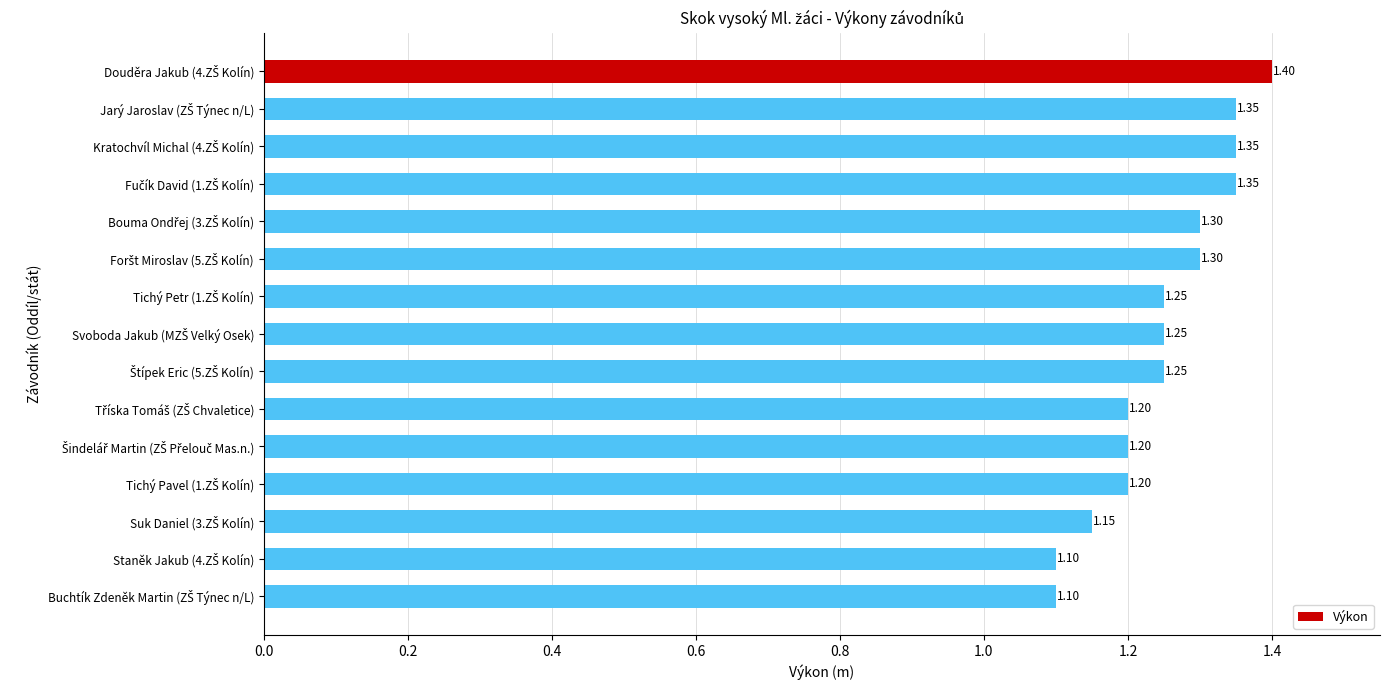

Count the values in the range 1 to 2.

15